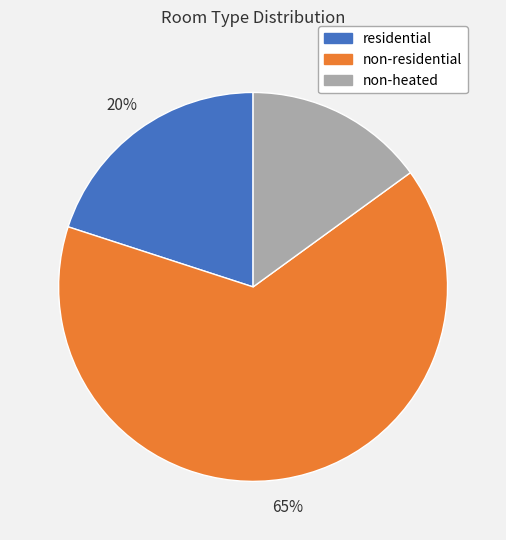

Do residential and non-residential together represent more than half of the pie?

Yes